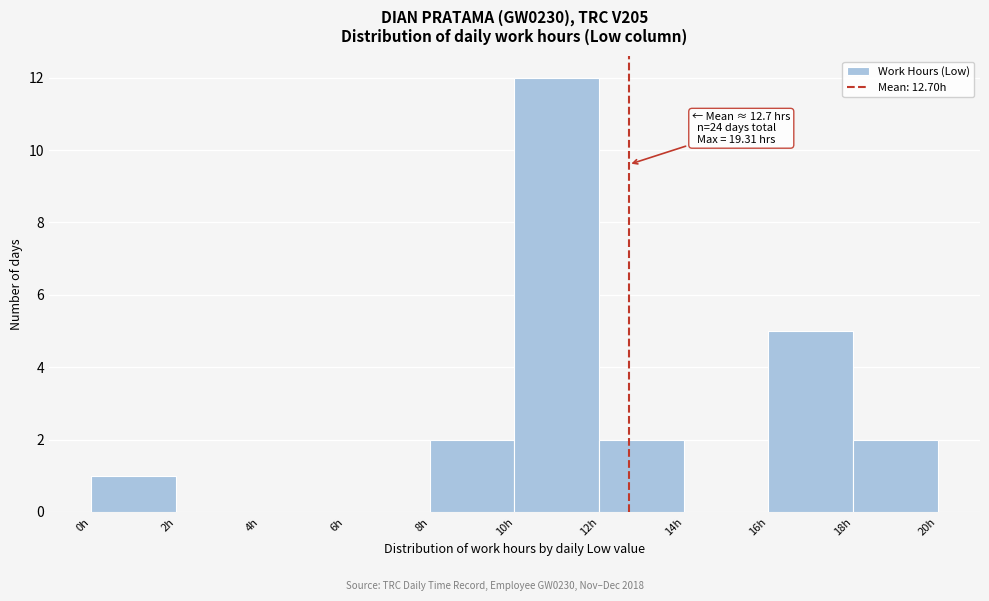

Which range on the x-axis has the tallest bar?

10 to 12